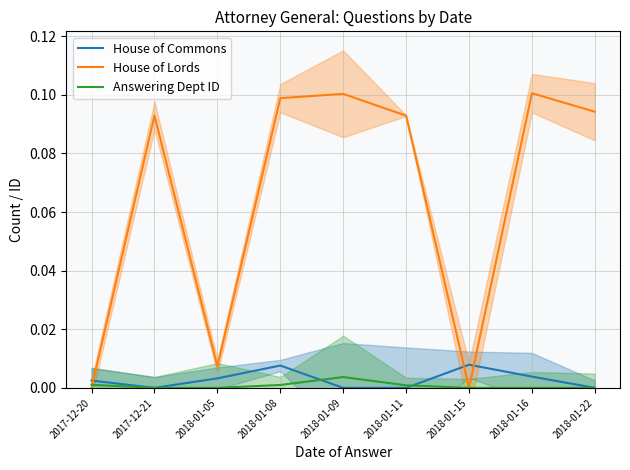

True or false: House of Commons has a value of 0.0 at 2018-01-11.

True